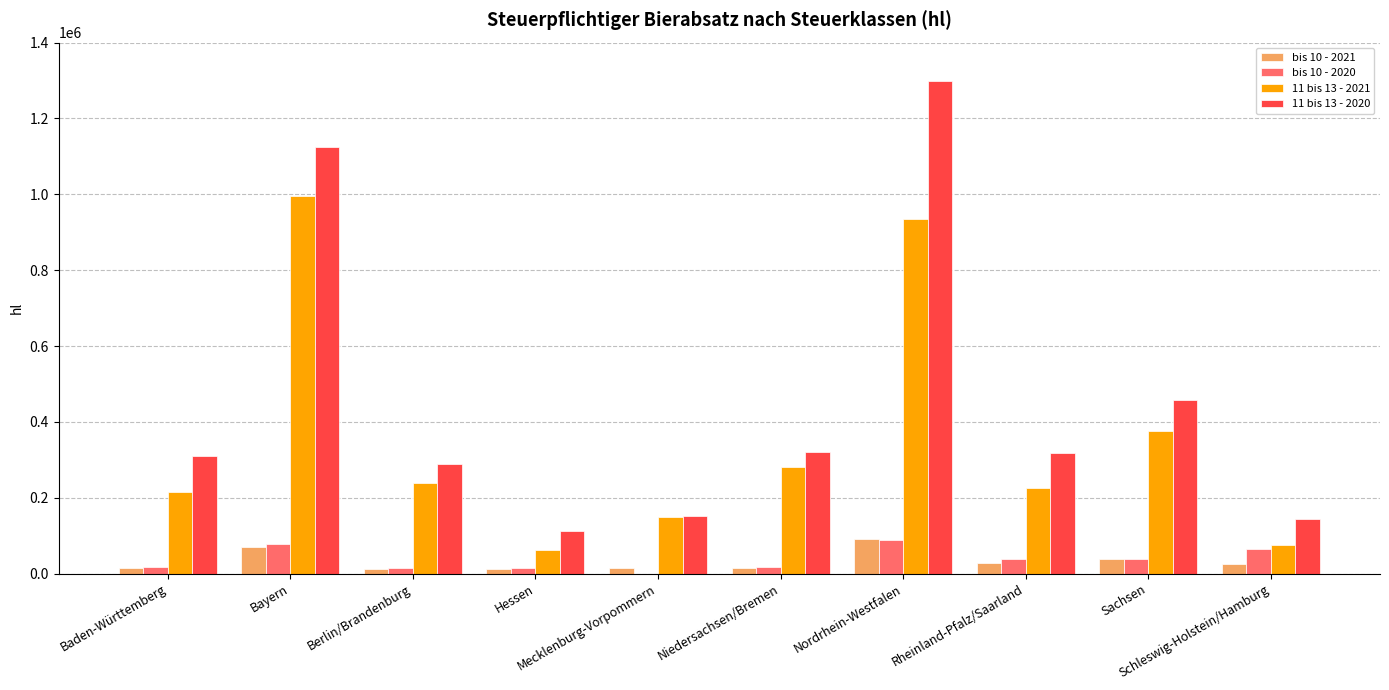

What is the maximum value shown in the chart?

1297671.8